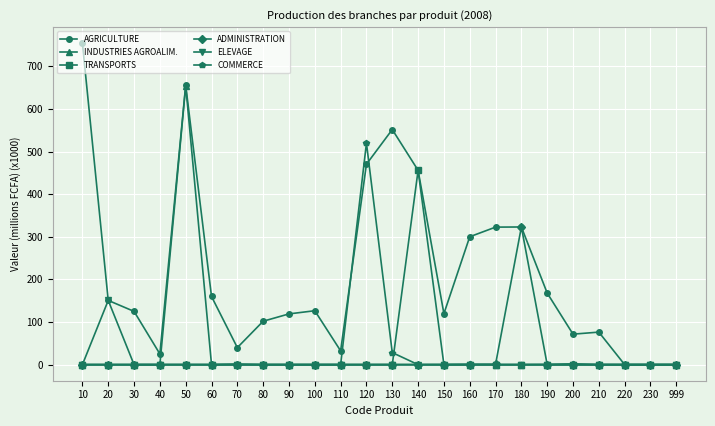

In INDUSTRIES AGROALIM., how many points are higher than both neighbors (excluding endpoints)?

3